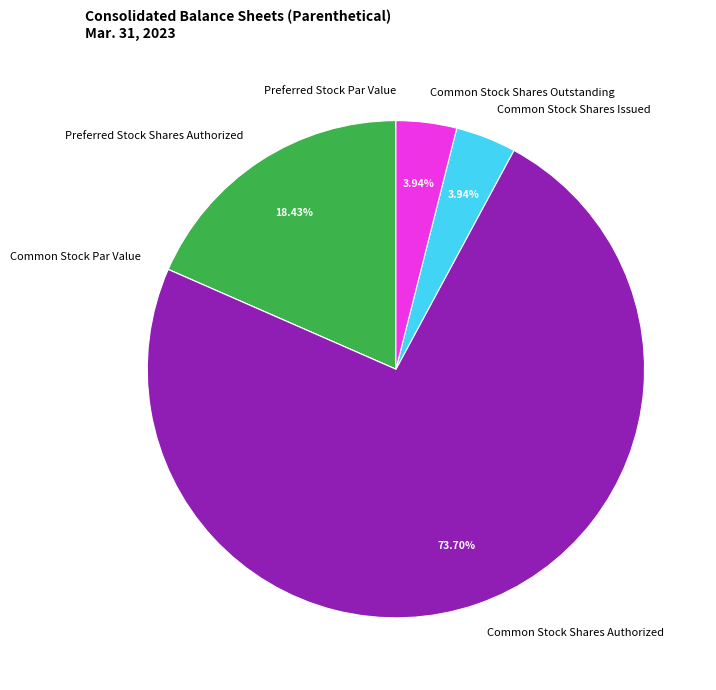

Between Common Stock Shares Outstanding and Preferred Stock Shares Authorized, which is larger?

Preferred Stock Shares Authorized